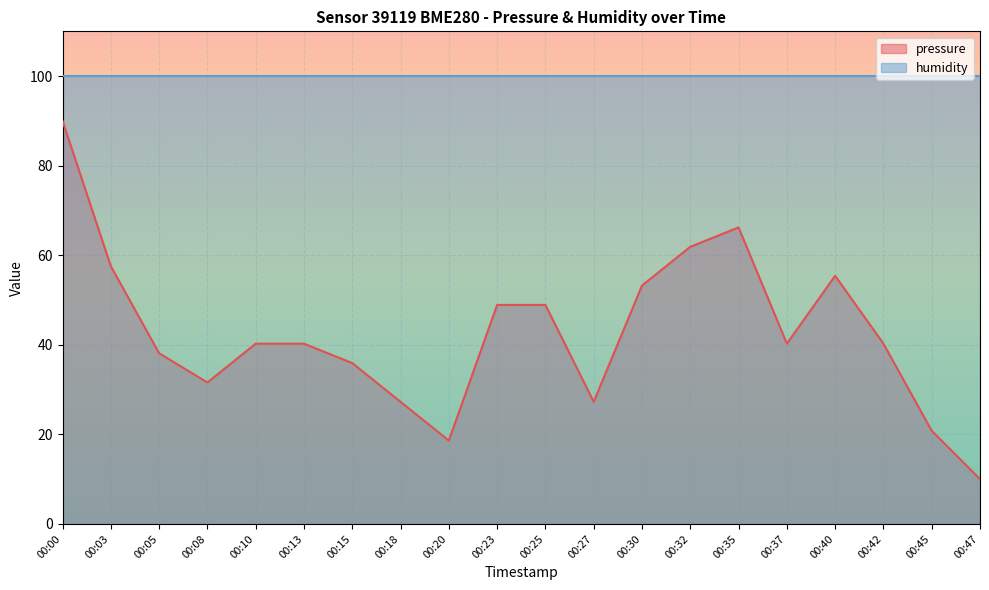

Reading left to right, extract all data points from this chart.

00:00=90.0	00:03=57.6	00:05=38.1	00:08=31.6	00:10=40.3	00:13=40.3	00:15=35.9	00:18=27.3	00:20=18.6	00:23=48.9	00:25=48.9	00:27=27.3	00:30=53.2	00:32=61.9	00:35=66.2	00:37=40.3	00:40=55.4	00:42=40.3	00:45=20.8	00:47=10.0